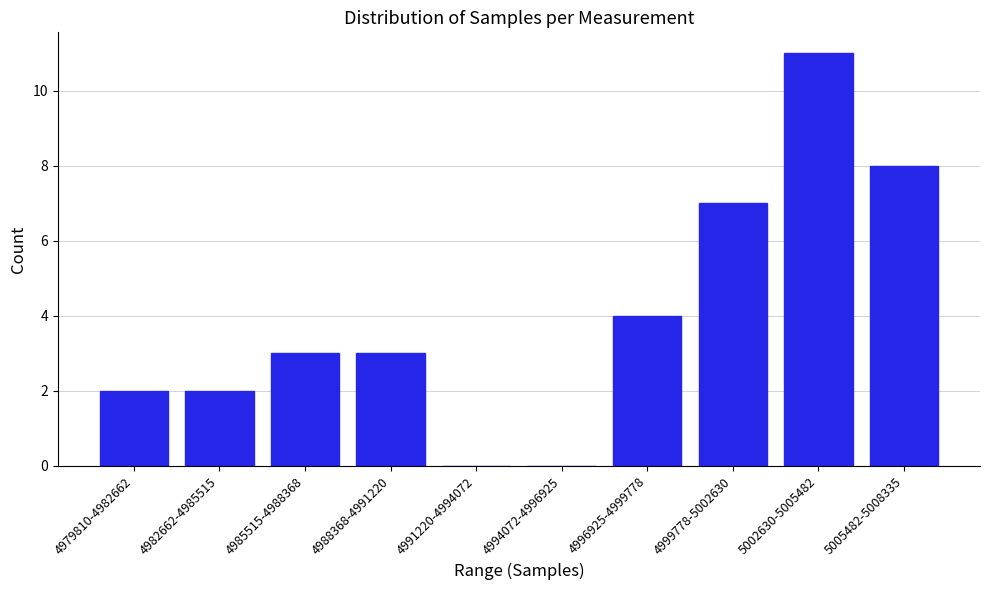

Reading right to left, list all the values displayed in this chart.

5005482-5008335=8	5002630-5005482=11	4999778-5002630=7	4996925-4999778=4	4994072-4996925=0	4991220-4994072=0	4988368-4991220=3	4985515-4988368=3	4982662-4985515=2	4979810-4982662=2